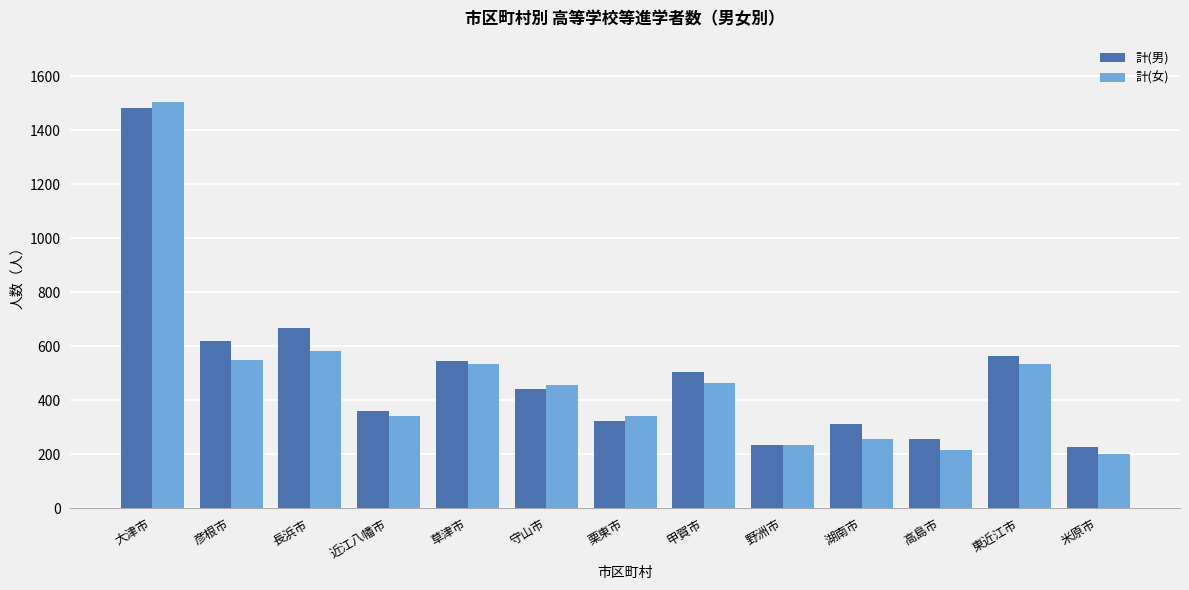

True or false: 計(女) has a value of 310 at 高島市.

False